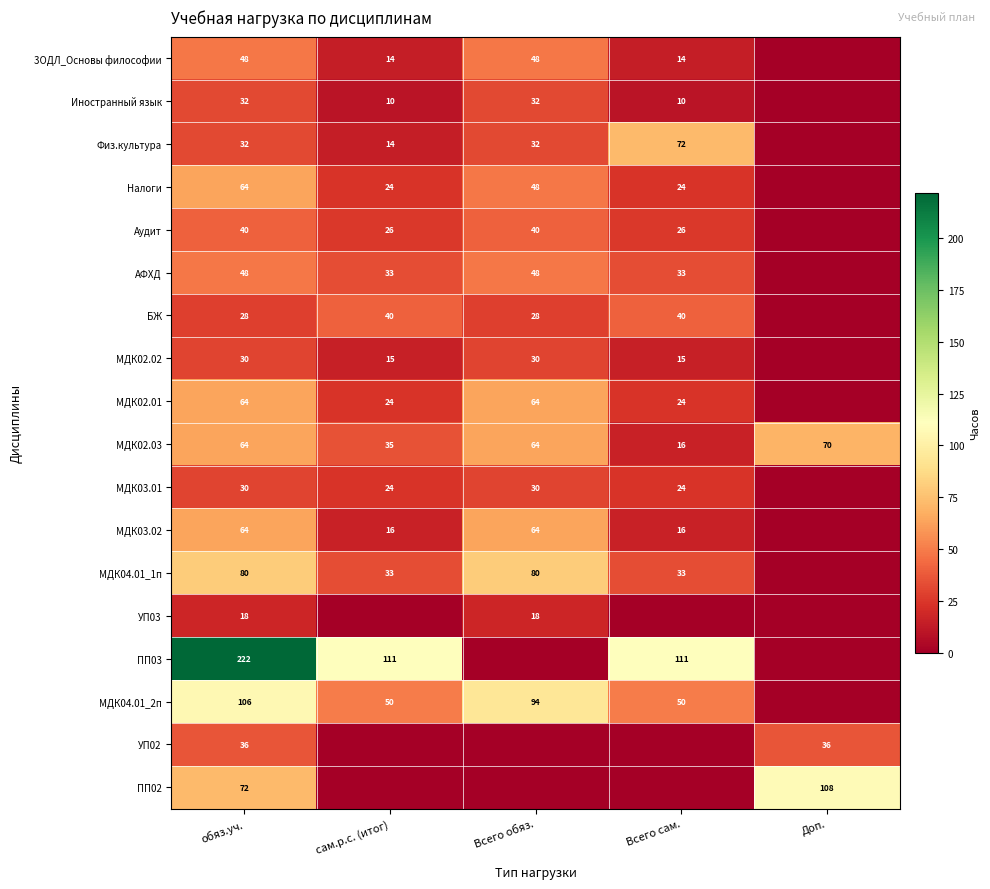

What is the maximum value shown in the chart?

222